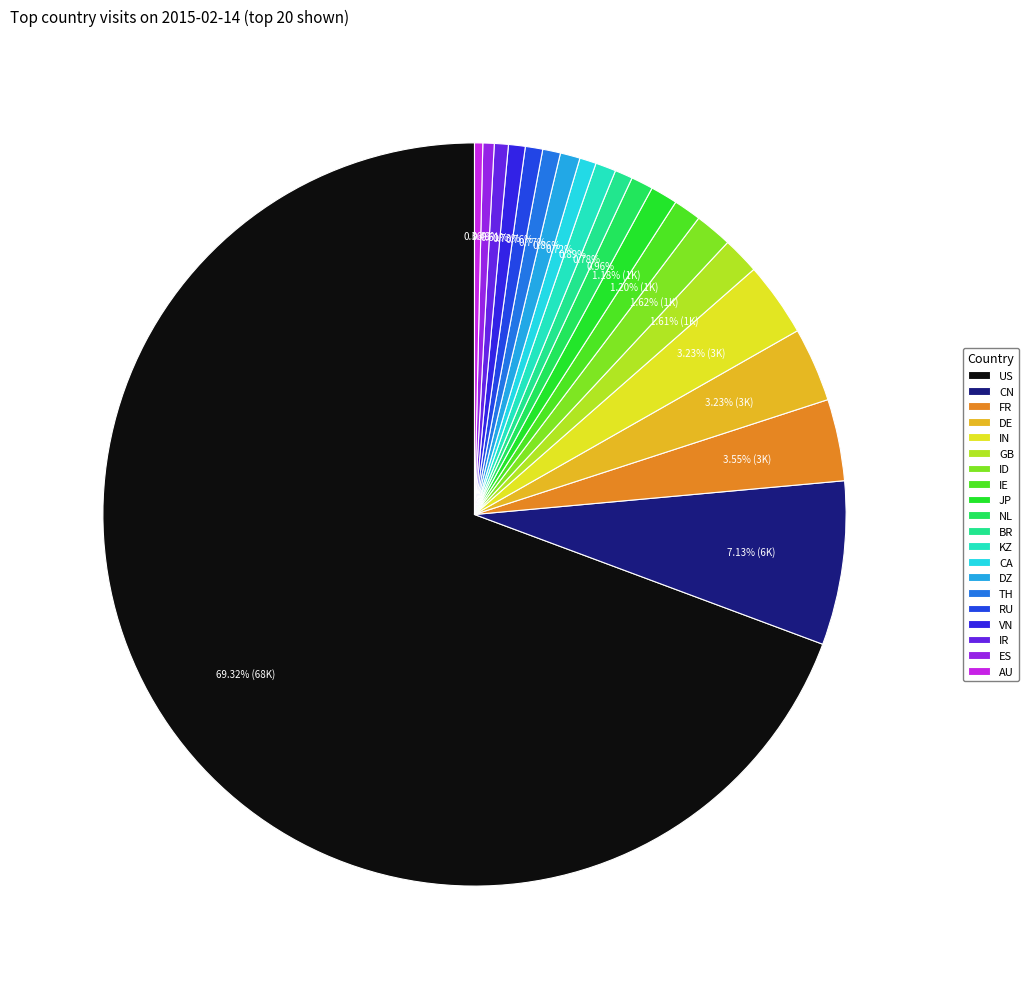

To the nearest percent, what is the difference between the GB and TH slice percentages?

1%